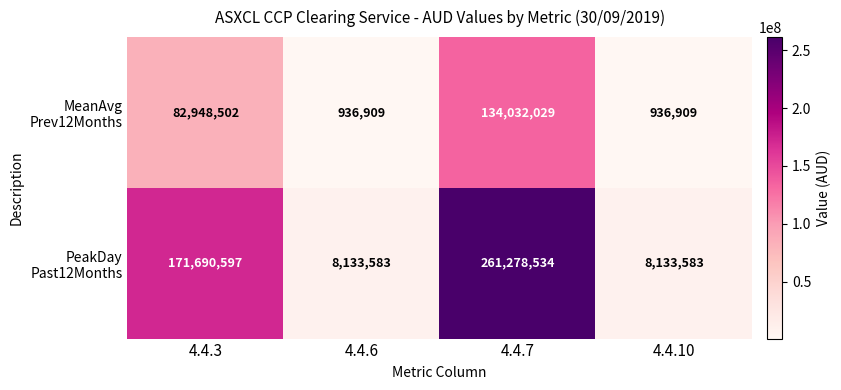

What is the difference between the highest and lowest values at 4.4.7?

127246505